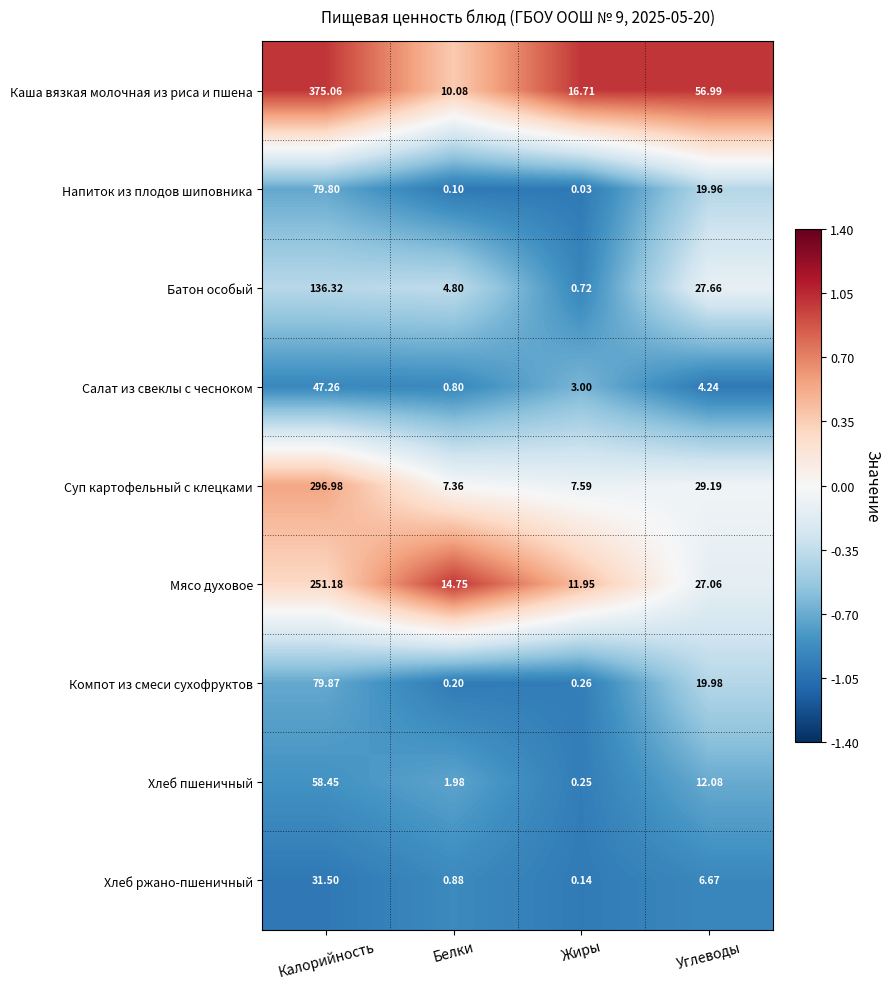

Rank the series by their maximum value, from highest to lowest.

Каша вязкая молочная из риса и пшена, Суп картофельный с клецками, Мясо духовое, Батон особый, Компот из смеси сухофруктов, Напиток из плодов шиповника, Хлеб пшеничный, Салат из свеклы с чесноком, Хлеб ржано-пшеничный